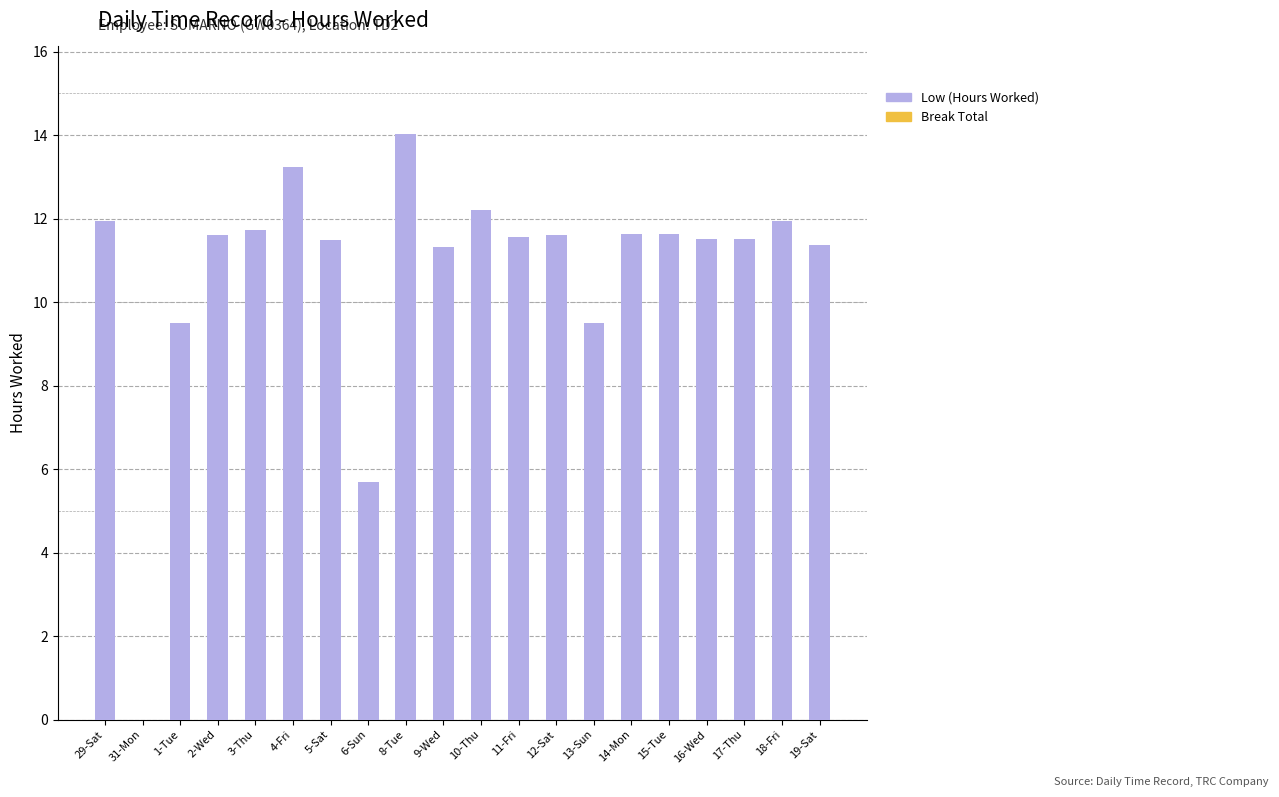

What is the change in value from 6-Sun to 17-Thu?

+5.8